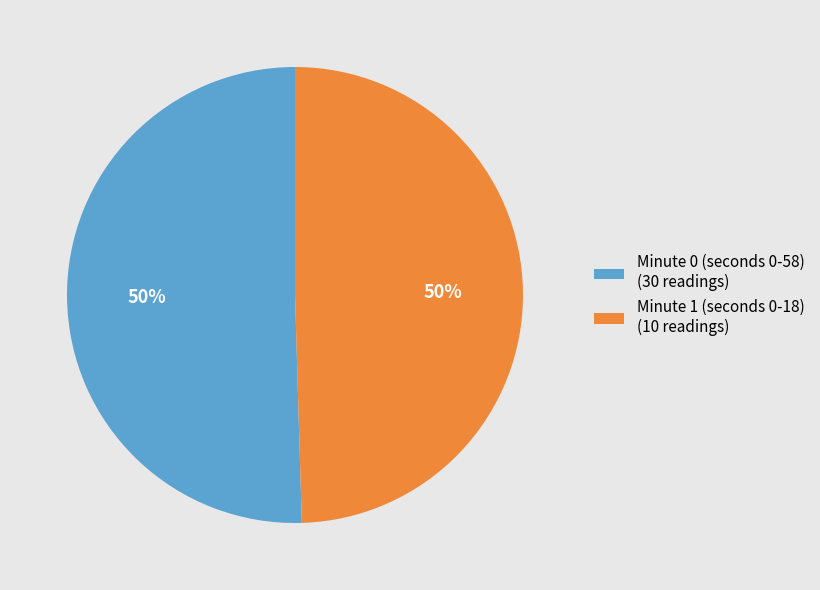

The Minute 1 (seconds 0-18) (10 readings) slice represents 56% of the pie. True or false?

False